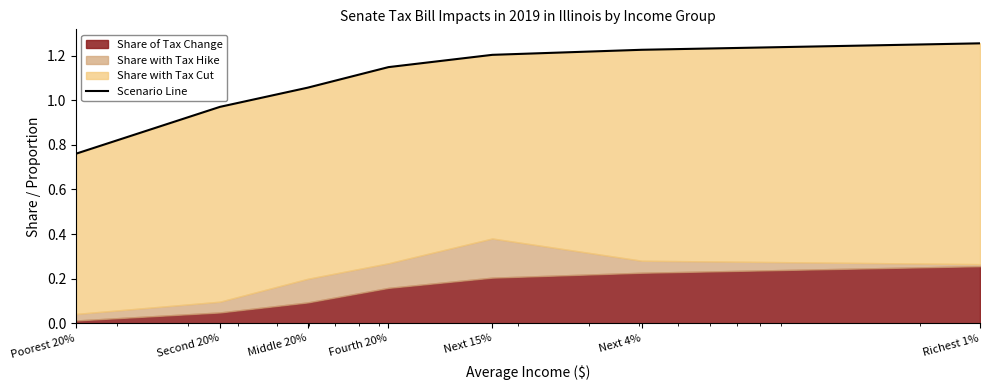

How many lines are shown in the chart?

1